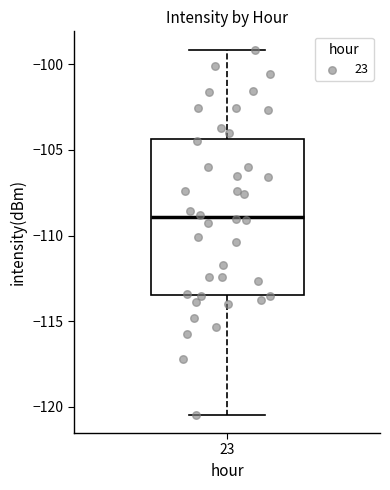

Where is the upper edge of the box at x = 23 on the y-axis? The values are not printed on the chart, so give them approximately, as read against the axis.

-104.5